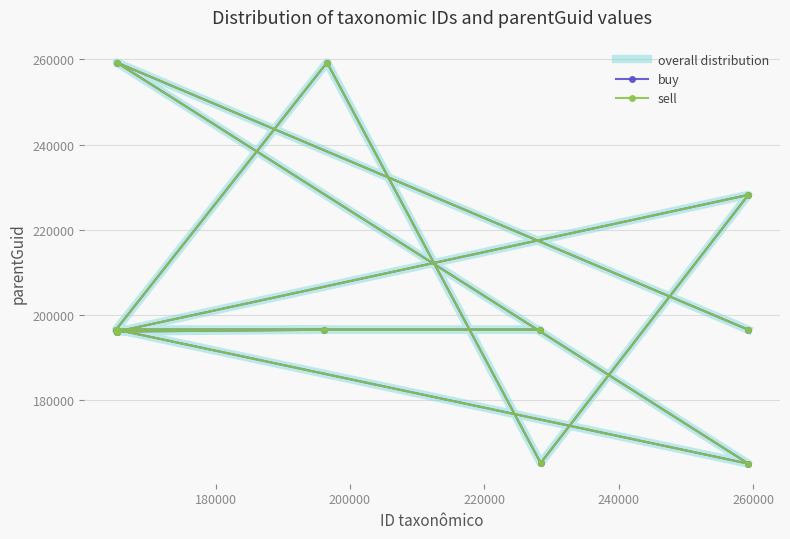

How many interior local peaks does the sell series have?

3